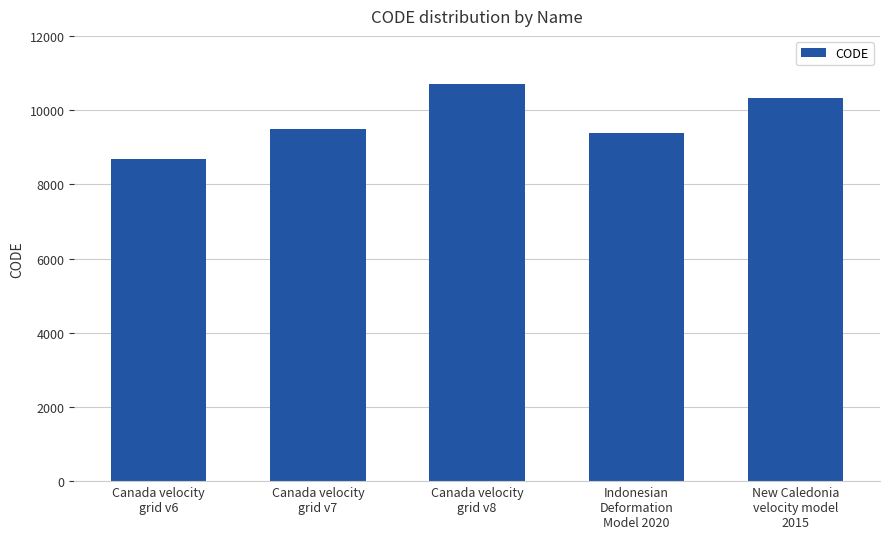

What value does the data have at New Caledonia
velocity model
2015, to the nearest 100?

10300